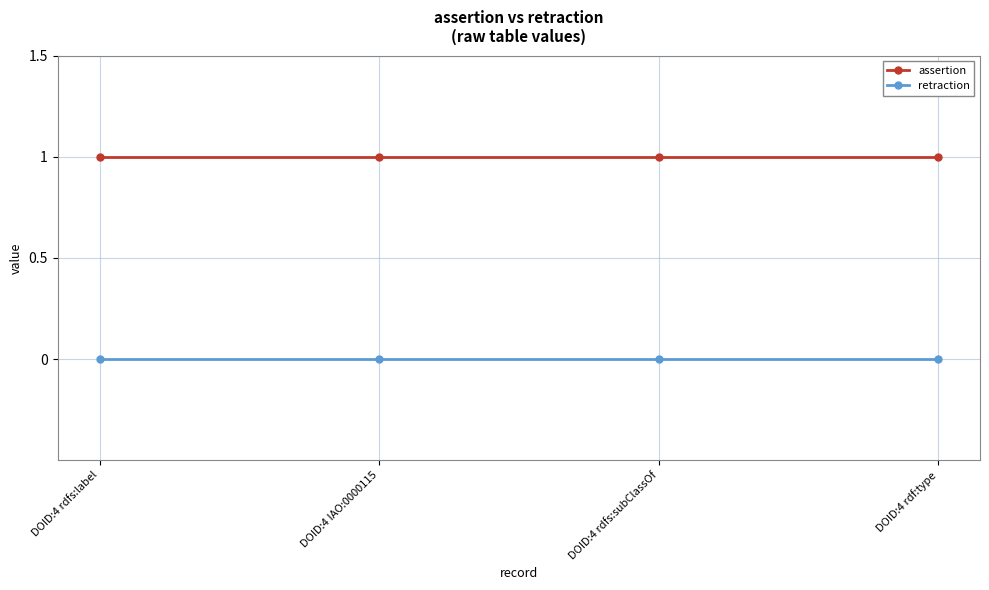

At how many categories does at least one series exceed 0?

4